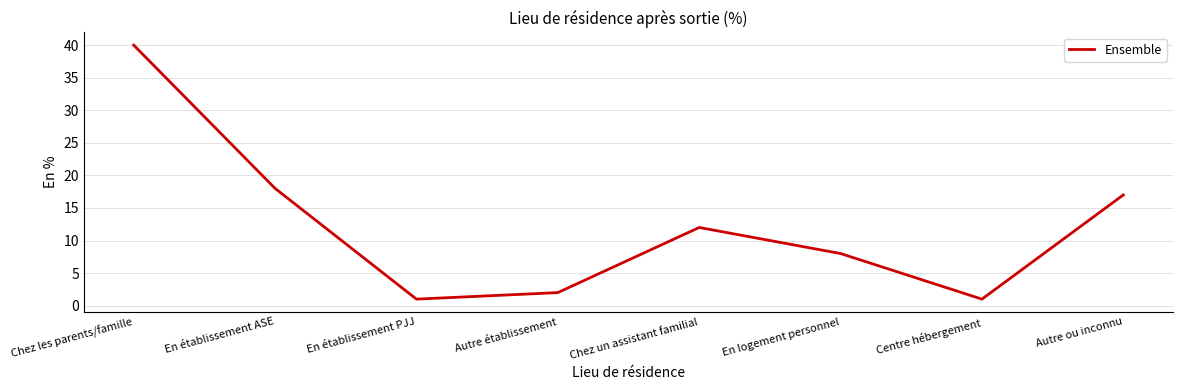

Is it true that the value at En logement personnel is 8?

True